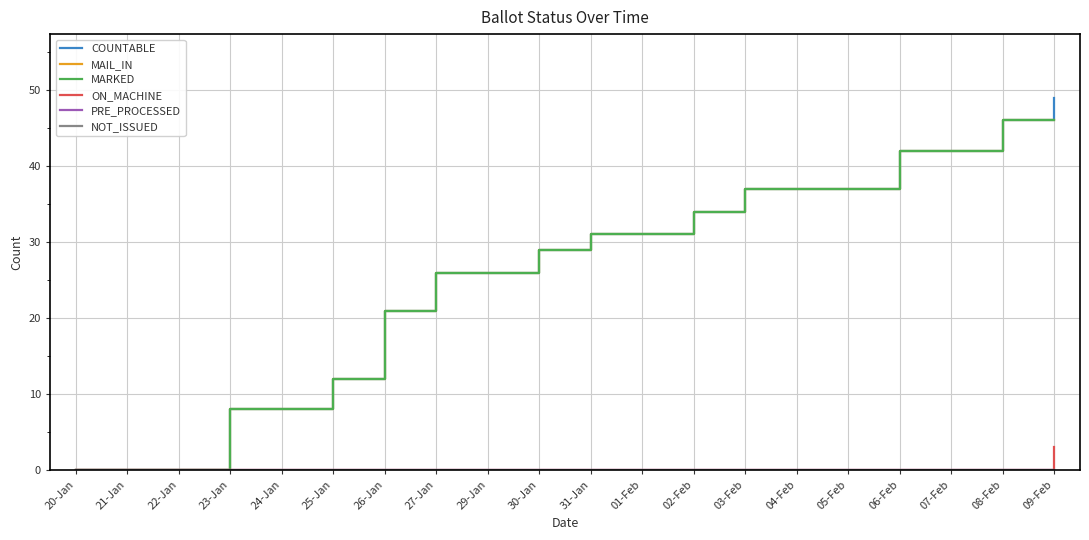

Does the chart display data point markers on the line(s)?

No